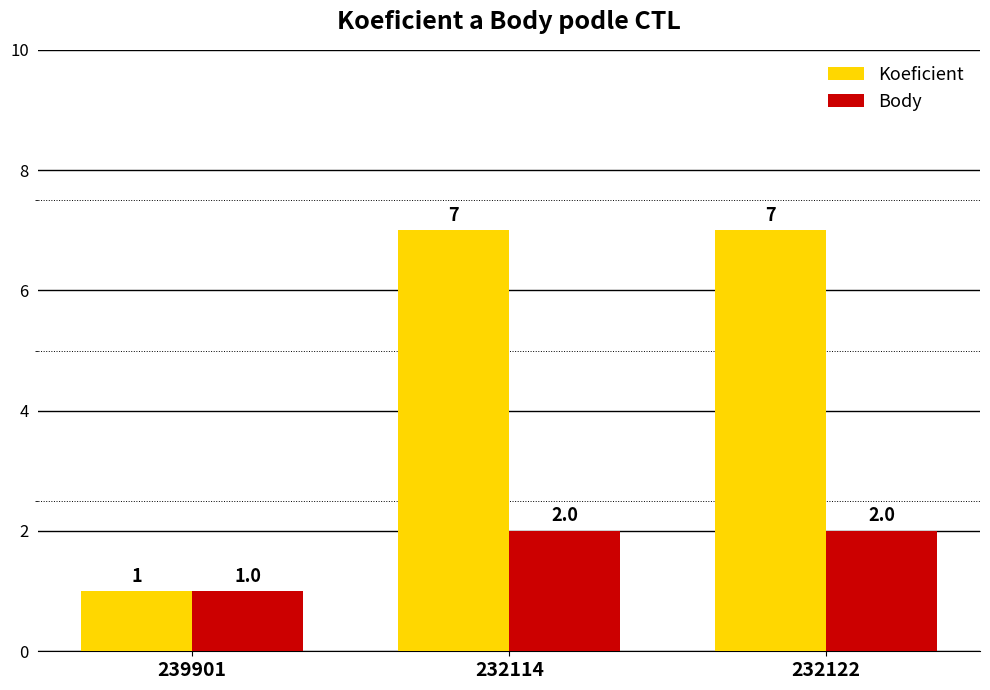

What is the value of the Body bar at the 1st from the left?

1